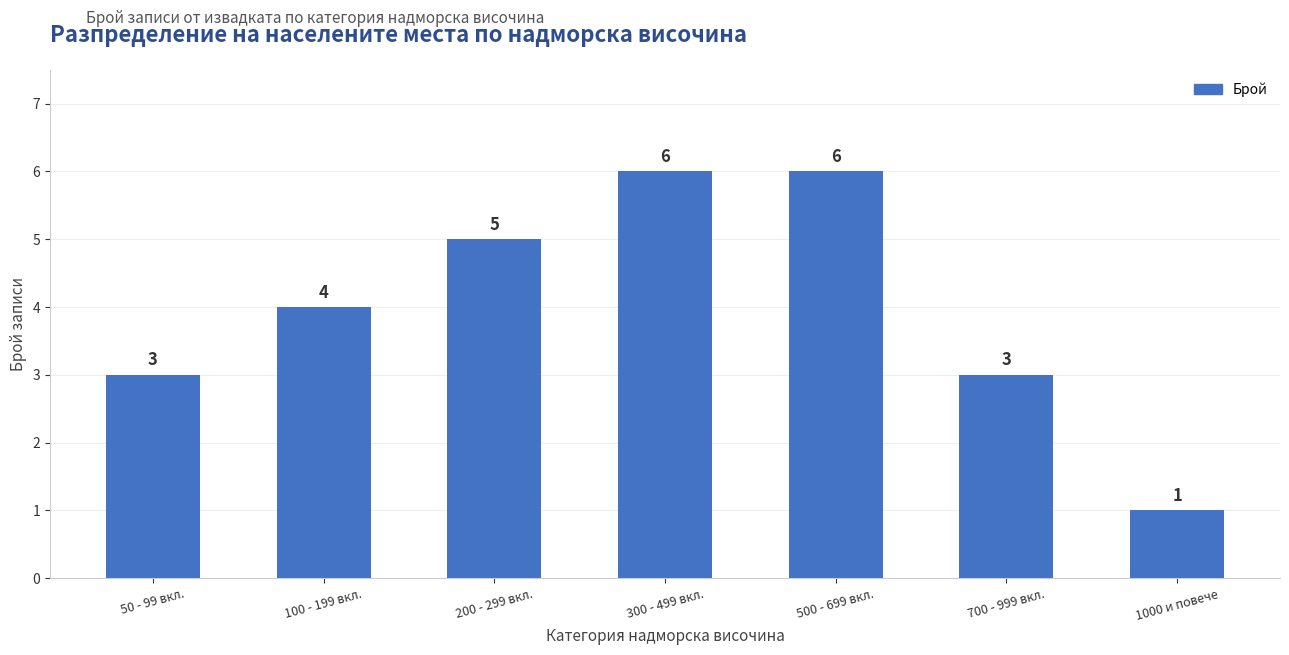

Which has a higher value, 200 - 299 вкл. or 1000 и повече?

200 - 299 вкл.